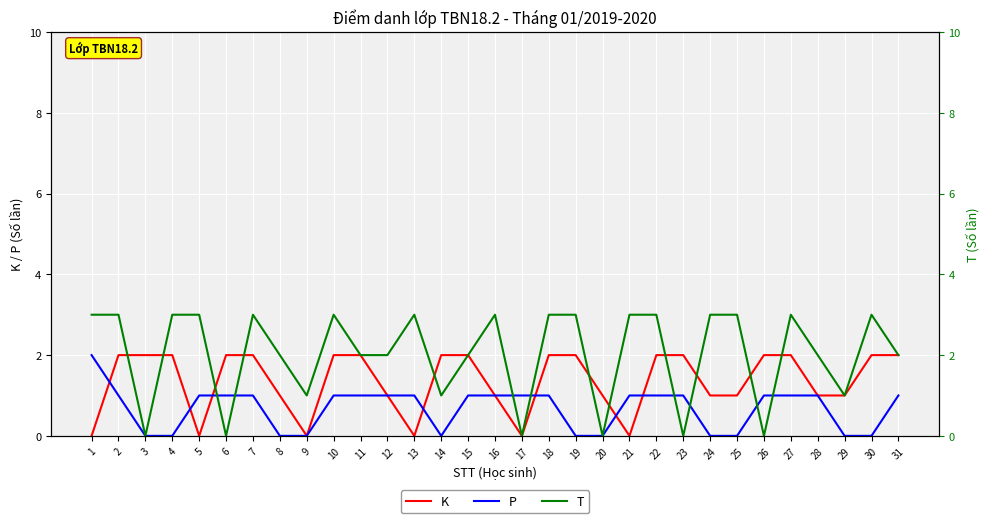

What are all the series names shown in the legend?

K, P, T